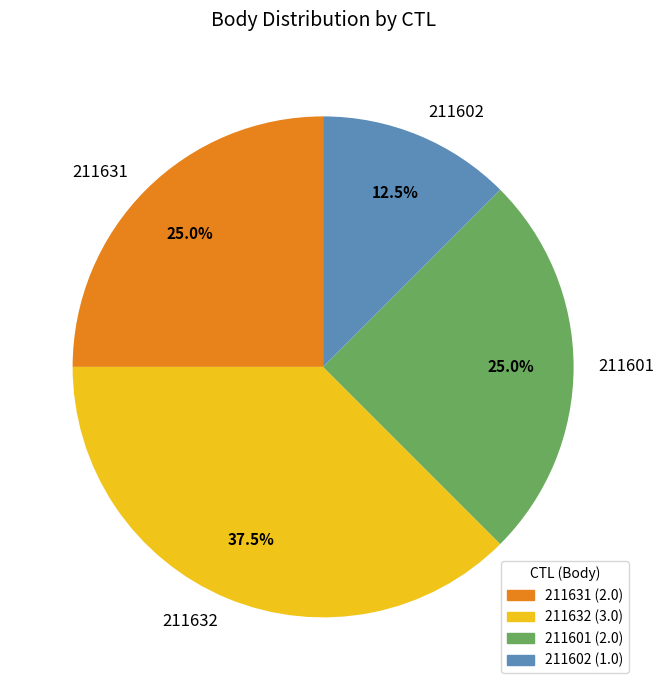

True or false: 211601 accounts for 33% of the total.

False